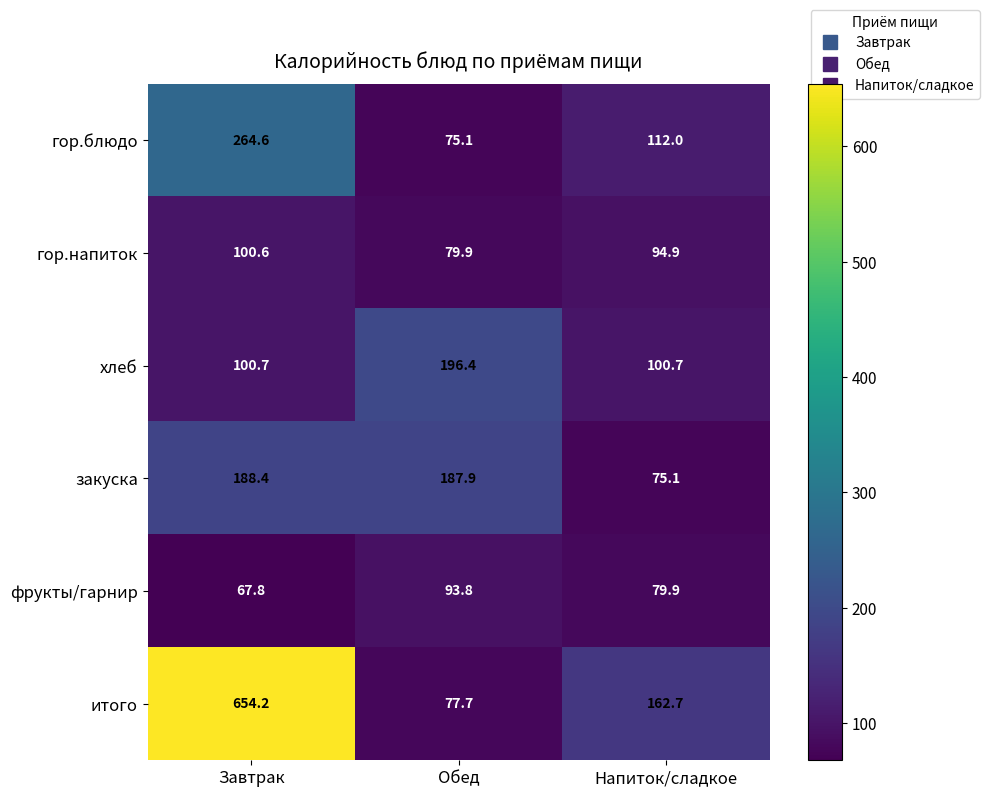

True or false: фрукты/гарнир has a value of 67.8 at Завтрак.

True